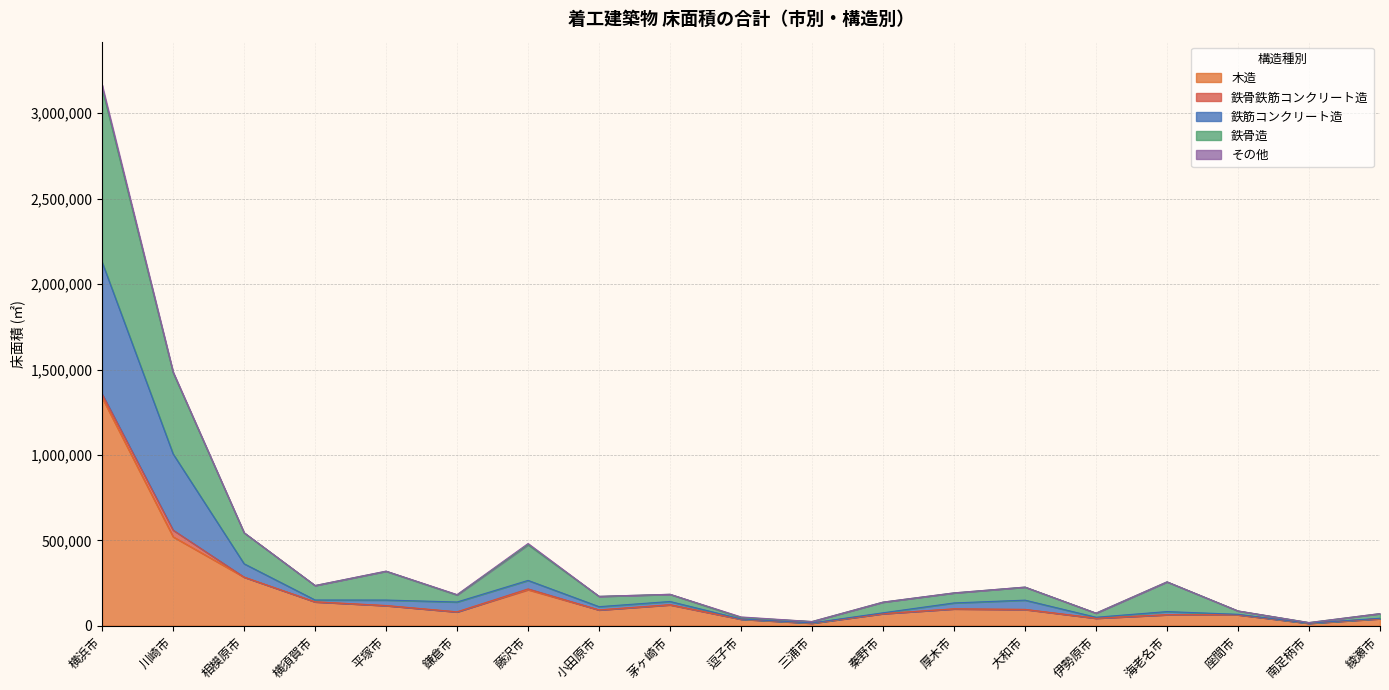

At which category is the sum across all series the highest?

横浜市